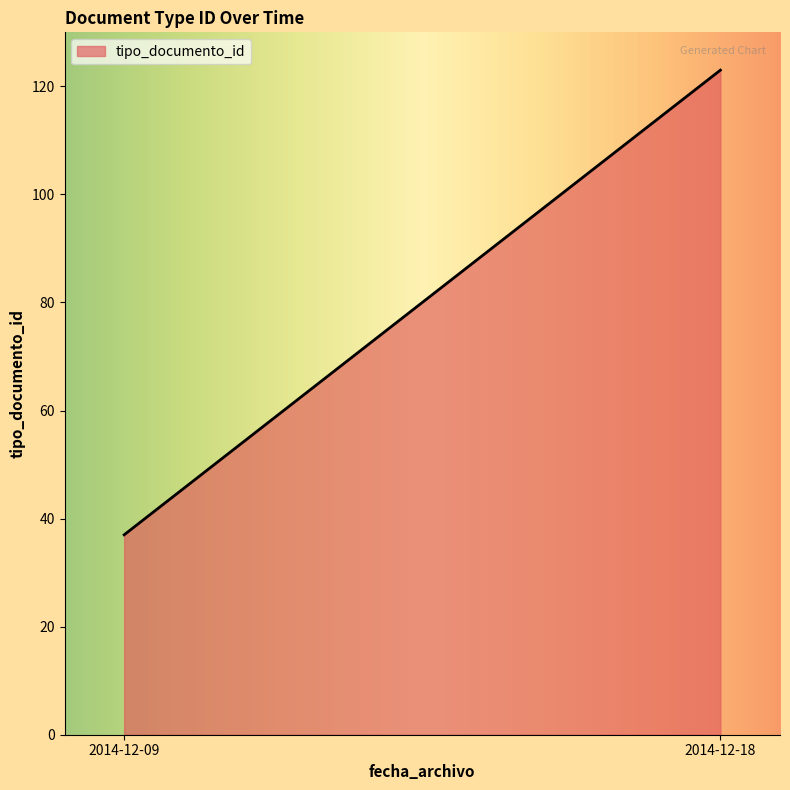

What is the smallest value displayed?

37.0